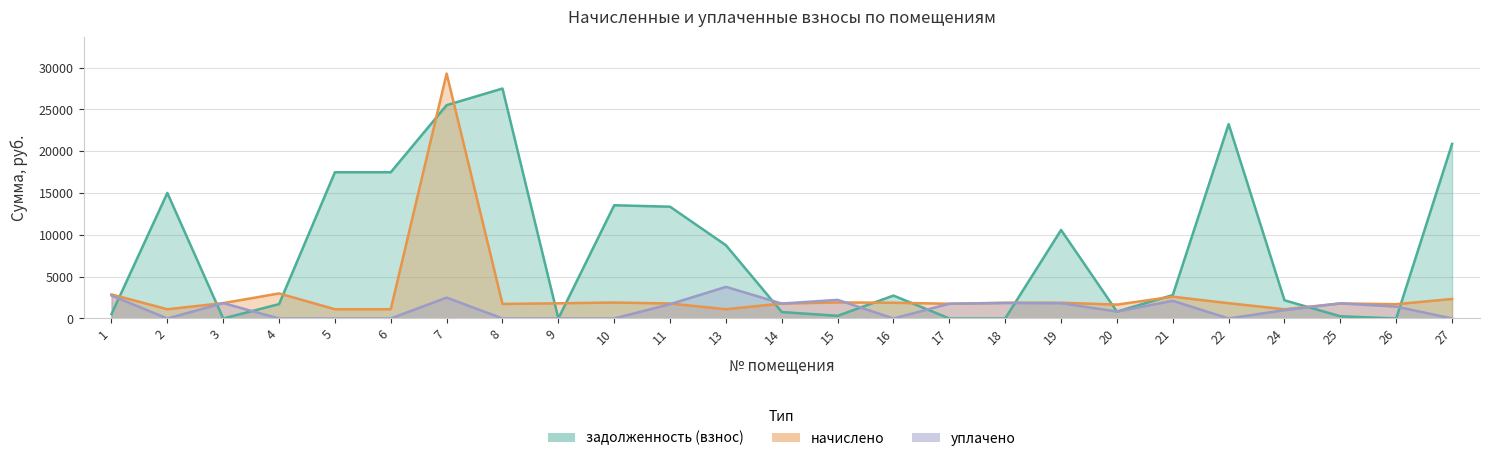

Is it true that начислено equals 1883.0 at 19?

True